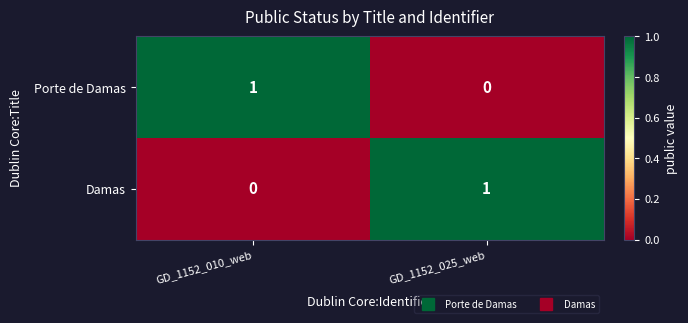

Which category has the highest value in the Damas series?

GD_1152_025_web